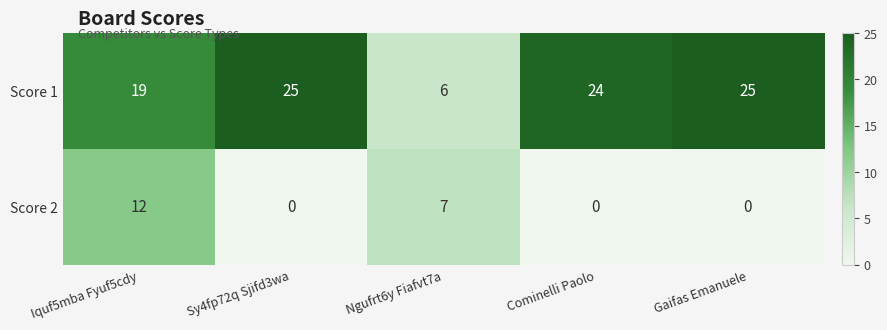

Reading left to right, transcribe all the data shown in this chart.

Score 1: Iquf5mba Fyuf5cdy=19	Sy4fp72q Sjifd3wa=25	Ngufrt6y Fiafvt7a=6	Cominelli Paolo=24	Gaifas Emanuele=25
Score 2: Iquf5mba Fyuf5cdy=12	Sy4fp72q Sjifd3wa=0	Ngufrt6y Fiafvt7a=7	Cominelli Paolo=0	Gaifas Emanuele=0